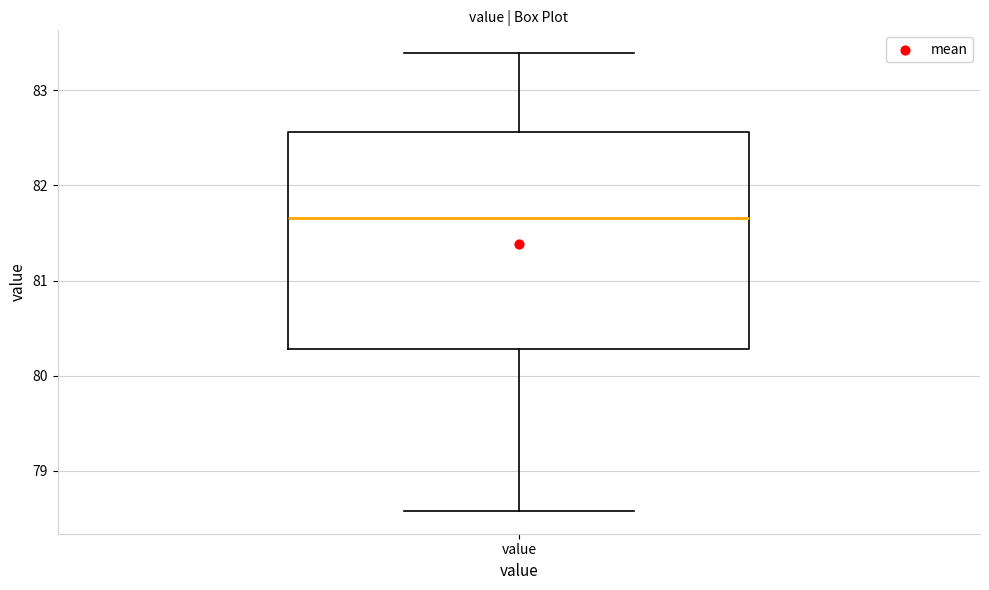

Read this box plot against the y-axis: the position of the median line, the range covered by the box, and the ends of both whiskers. The values are not printed on the chart, so give them approximately, as read against the axis.

median 81.7, box 80.3 to 82.6, whiskers 78.6 to 83.4